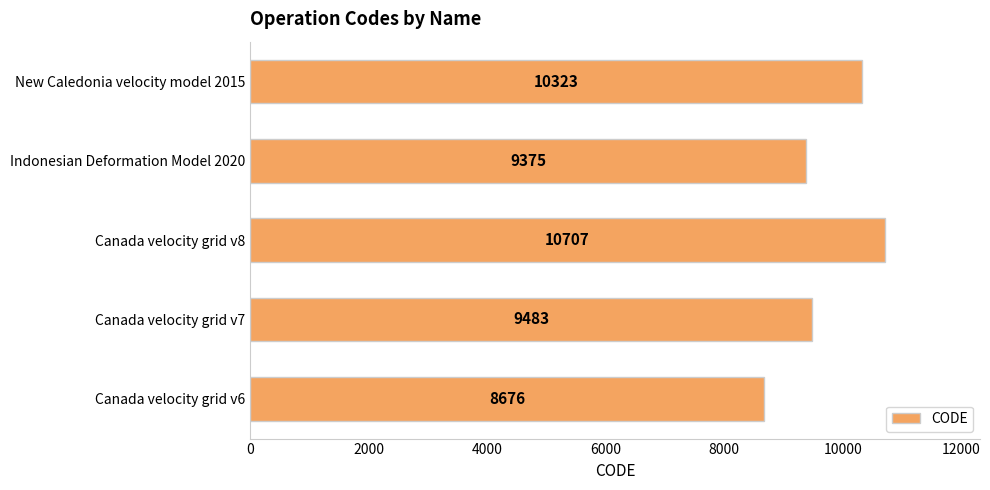

List the labels in order of value, largest first.

Canada velocity grid v8, New Caledonia velocity model 2015, Canada velocity grid v7, Indonesian Deformation Model 2020, Canada velocity grid v6